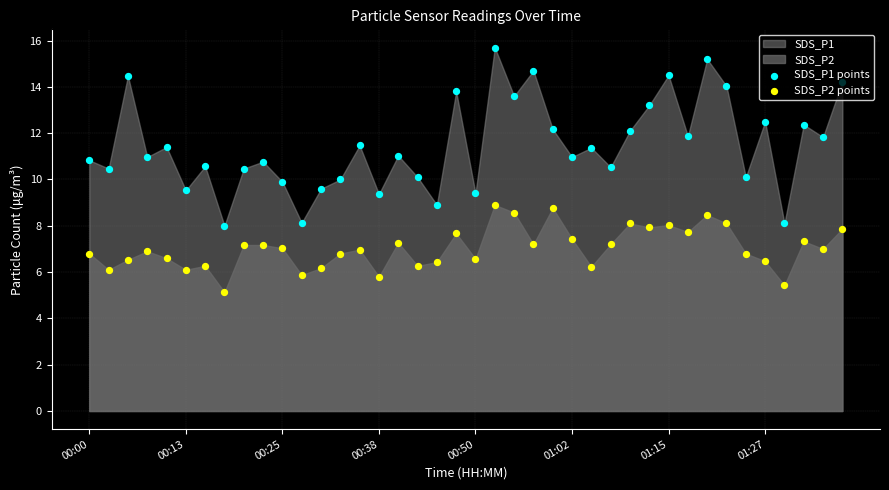

Is the value of SDS_P1 points at 11 greater than the value of SDS_P2 points at 01:02?

Yes